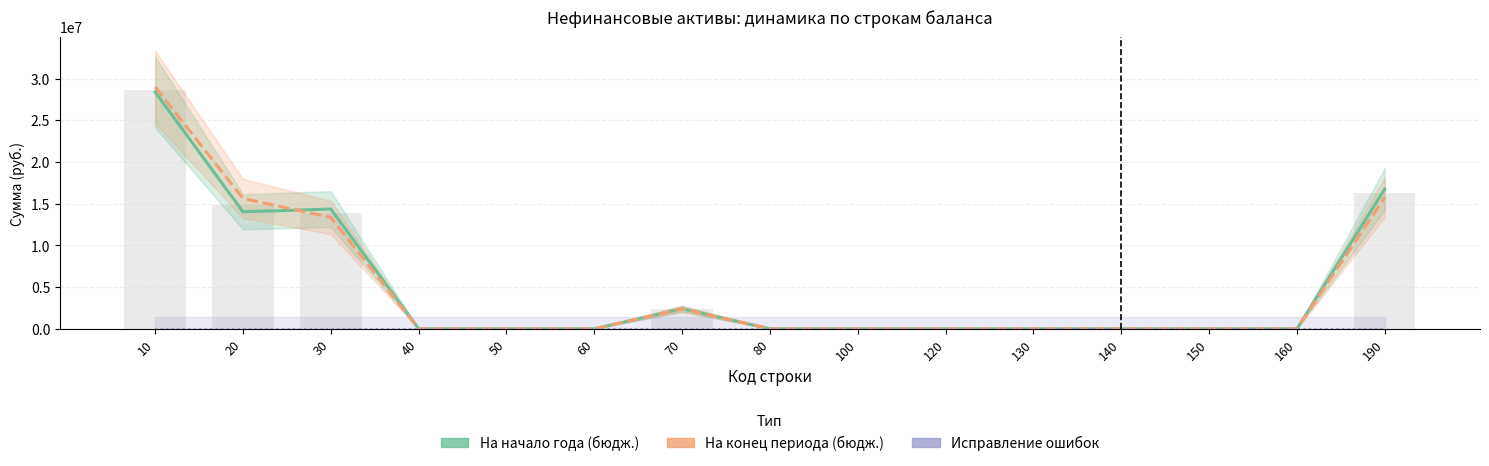

Which has a higher value, 50 or 10?

10